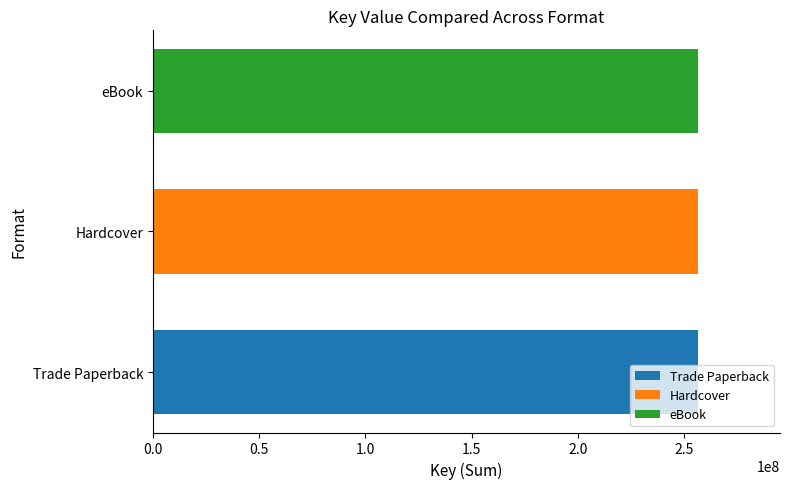

At which category is the sum across all series the highest?

Trade Paperback